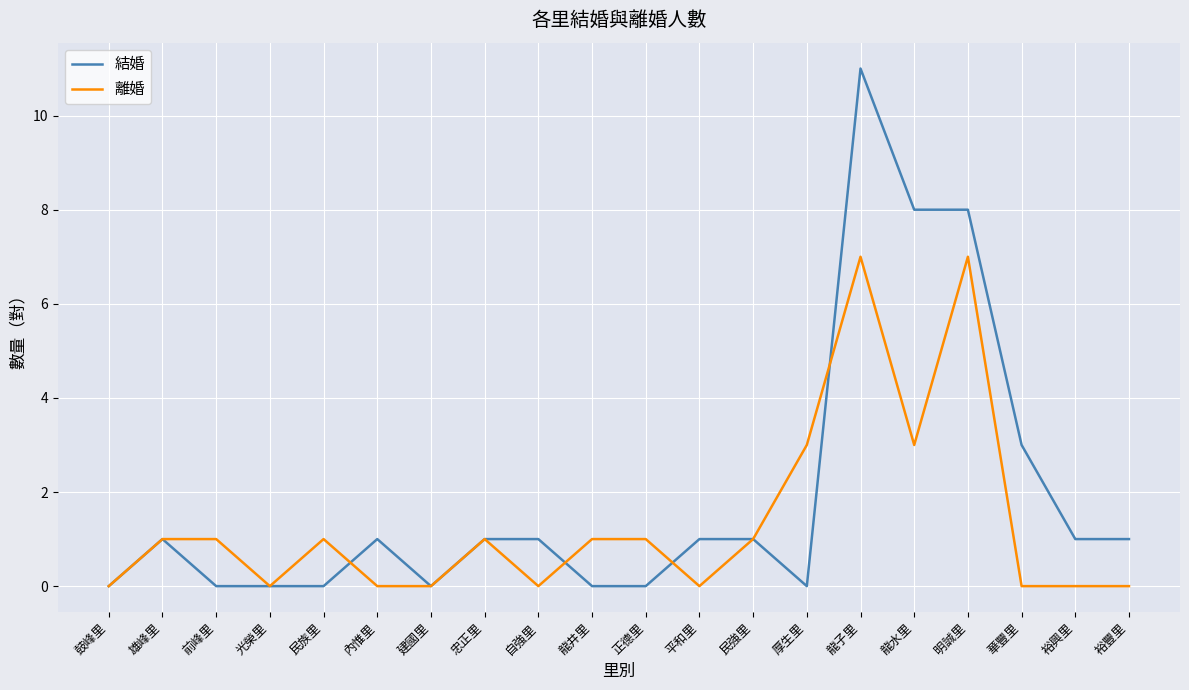

Reading right to left, what are all the values shown in this chart?

結婚: 1	1	3	8	8	11	0	1	1	0	0	1	1	0	1	0	0	0	1	0
離婚: 0	0	0	7	3	7	3	1	0	1	1	0	1	0	0	1	0	1	1	0